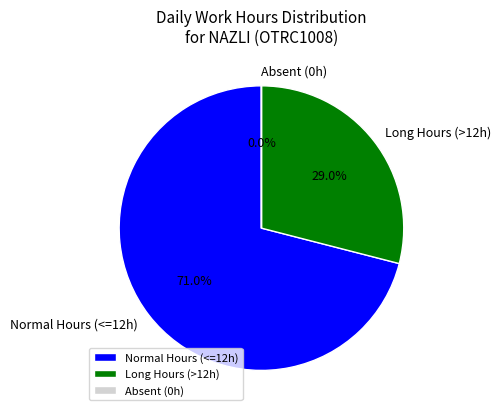

What is the largest slice in the pie chart?

Normal Hours (<=12h)